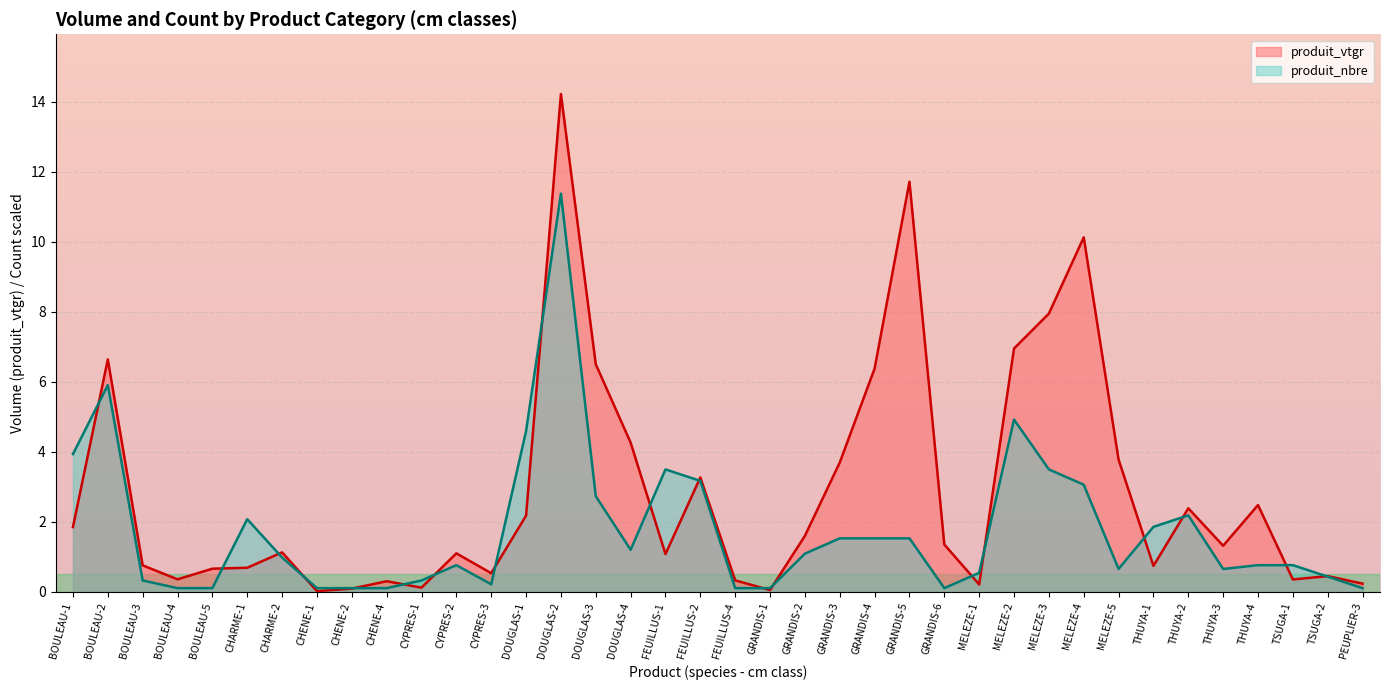

Reading left to right, extract all data points from this chart.

produit_vtgr: BOULEAU-1=1.9	BOULEAU-2=6.6	BOULEAU-3=0.8	BOULEAU-4=0.4	BOULEAU-5=0.7	CHARME-1=0.7	CHARME-2=1.1	CHENE-1=0.0	CHENE-2=0.1	CHENE-4=0.3	CYPRES-1=0.1	CYPRES-2=1.1	CYPRES-3=0.5	DOUGLAS-1=2.2	DOUGLAS-2=14.2	DOUGLAS-3=6.5	DOUGLAS-4=4.3	FEUILLUS-1=1.1	FEUILLUS-2=3.3	FEUILLUS-4=0.3	GRANDIS-1=0.1	GRANDIS-2=1.6	GRANDIS-3=3.7	GRANDIS-4=6.4	GRANDIS-5=11.7	GRANDIS-6=1.4	MELEZE-1=0.2	MELEZE-2=7.0	MELEZE-3=8.0	MELEZE-4=10.1	MELEZE-5=3.8	THUYA-1=0.7	THUYA-2=2.4	THUYA-3=1.3	THUYA-4=2.5	TSUGA-1=0.4	TSUGA-2=0.5	PEUPLIER-3=0.2
produit_nbre: BOULEAU-1=3.9	BOULEAU-2=5.9	BOULEAU-3=0.3	BOULEAU-4=0.1	BOULEAU-5=0.1	CHARME-1=2.1	CHARME-2=1.0	CHENE-1=0.1	CHENE-2=0.1	CHENE-4=0.1	CYPRES-1=0.3	CYPRES-2=0.8	CYPRES-3=0.2	DOUGLAS-1=4.6	DOUGLAS-2=11.4	DOUGLAS-3=2.7	DOUGLAS-4=1.2	FEUILLUS-1=3.5	FEUILLUS-2=3.2	FEUILLUS-4=0.1	GRANDIS-1=0.1	GRANDIS-2=1.1	GRANDIS-3=1.5	GRANDIS-4=1.5	GRANDIS-5=1.5	GRANDIS-6=0.1	MELEZE-1=0.5	MELEZE-2=4.9	MELEZE-3=3.5	MELEZE-4=3.1	MELEZE-5=0.7	THUYA-1=1.9	THUYA-2=2.2	THUYA-3=0.7	THUYA-4=0.8	TSUGA-1=0.8	TSUGA-2=0.4	PEUPLIER-3=0.1